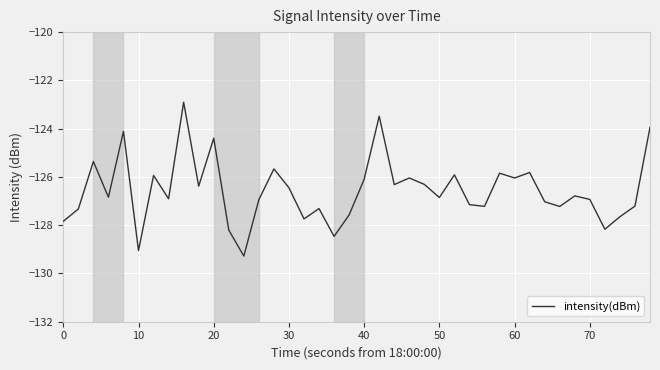

What is the maximum value shown in the chart?

-122.9